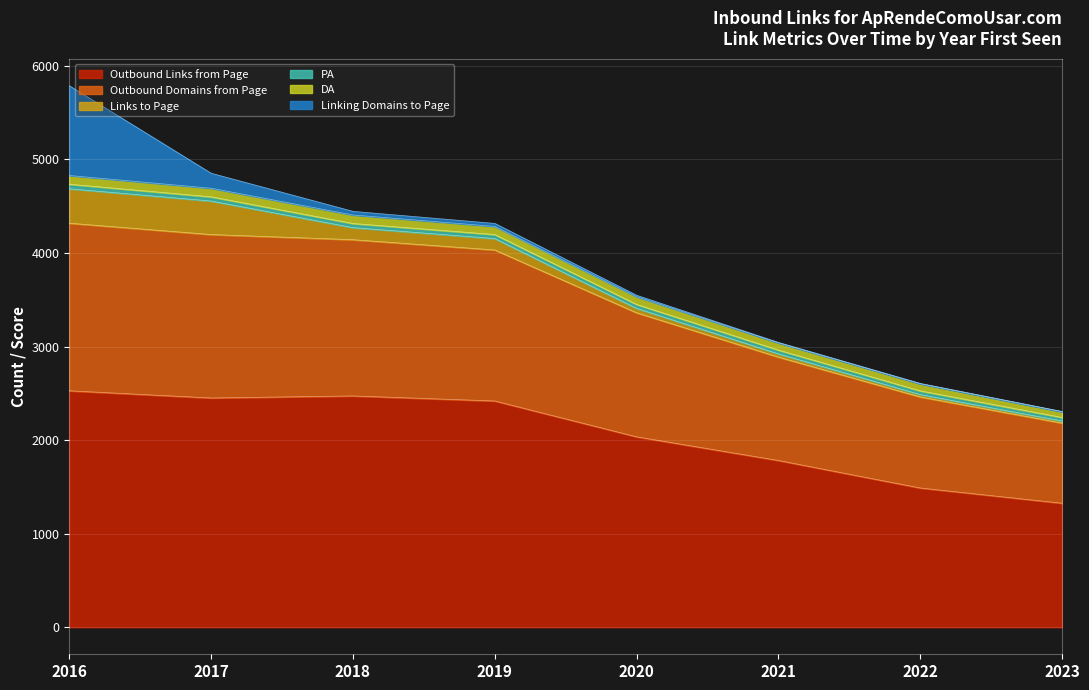

Where is Links to Page nearest to the value 195?

2018